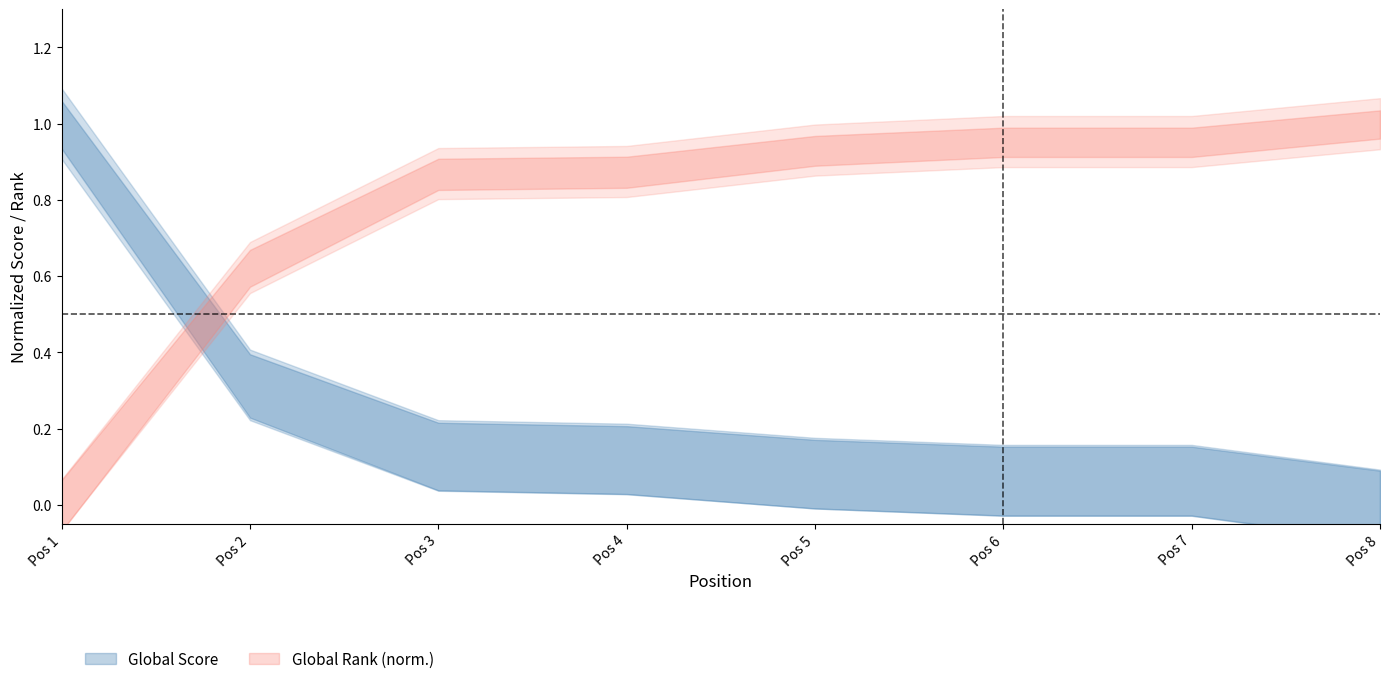

List the series in order of their overall mean, lowest first.

Global Score, Global Rank